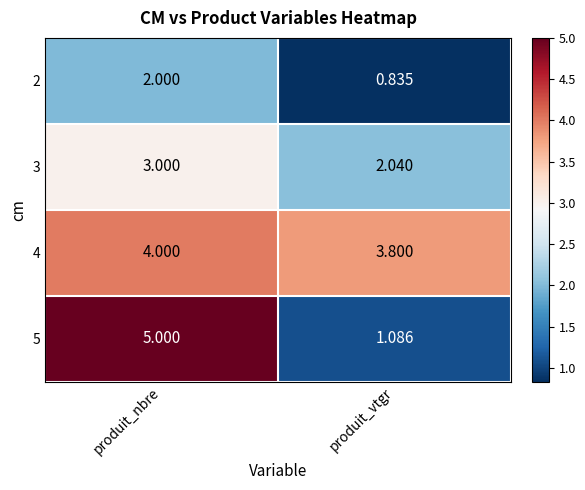

At which category does the chart reach its minimum across all series?

produit_vtgr